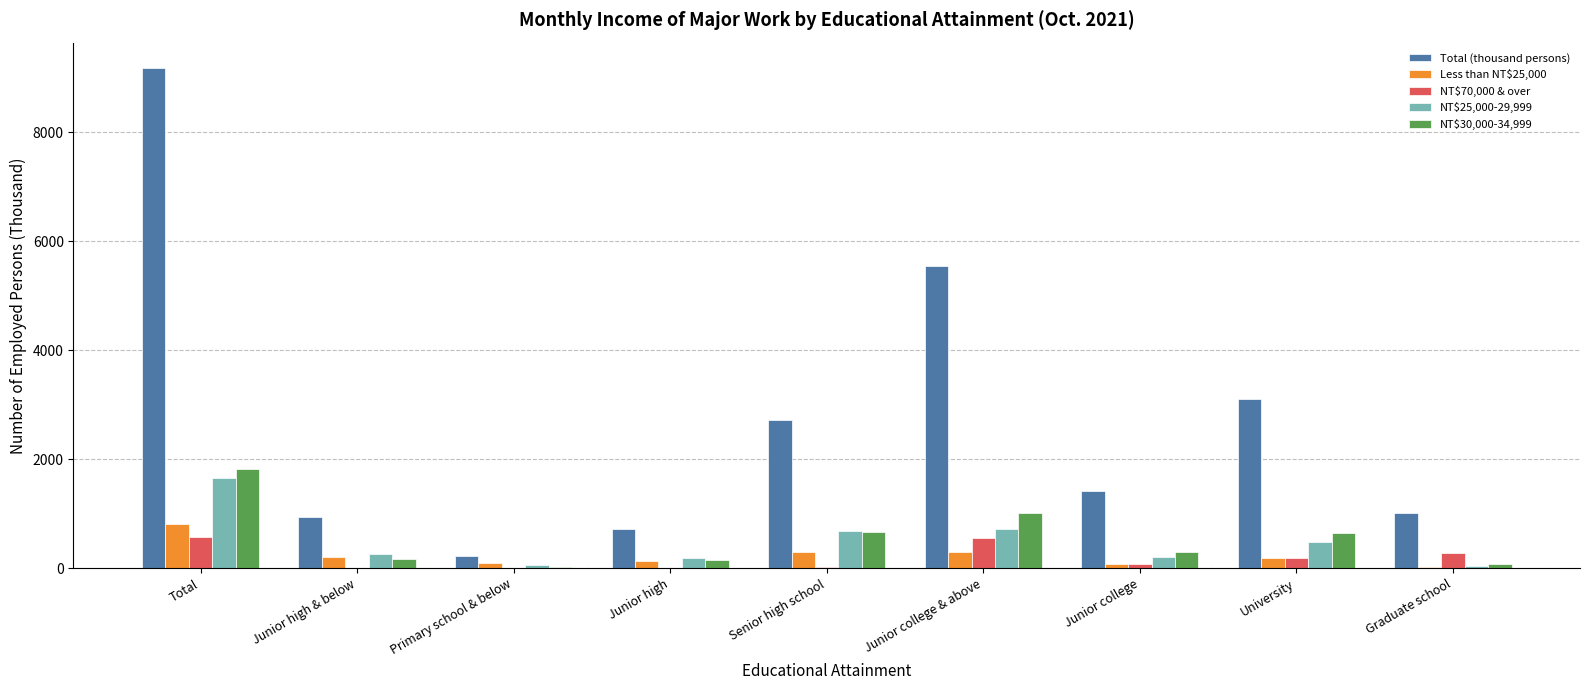

What is the total value across all series at Senior high school?

4369